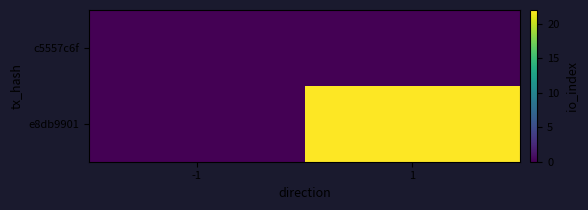

Which has a higher value, -1 or 1?

-1